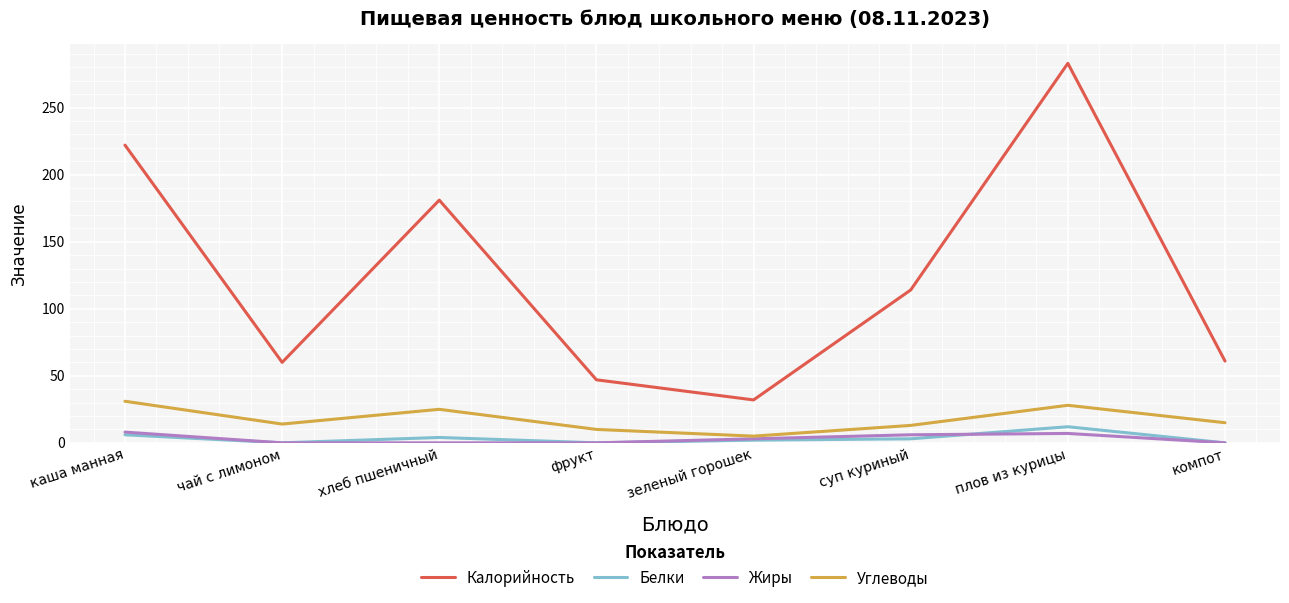

At which category is the sum across all series the highest?

плов из курицы